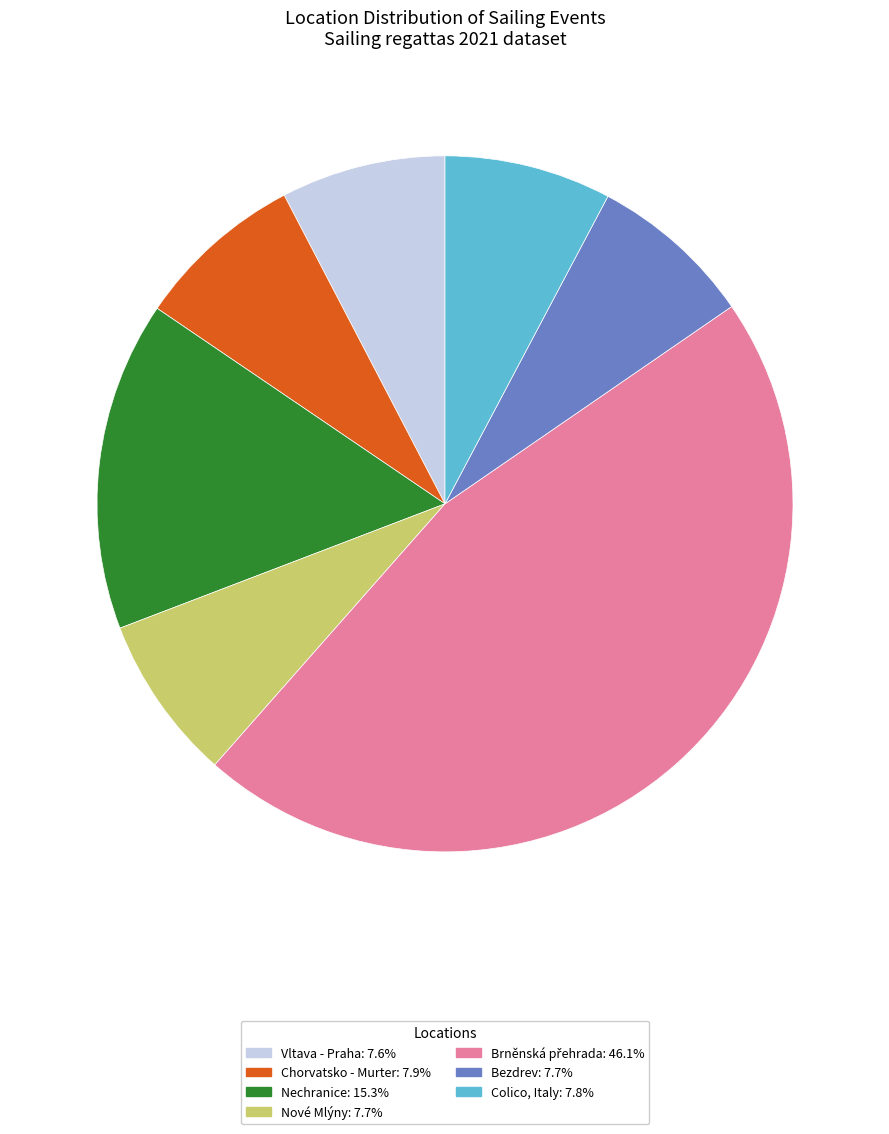

Count the number of slices in the pie.

7